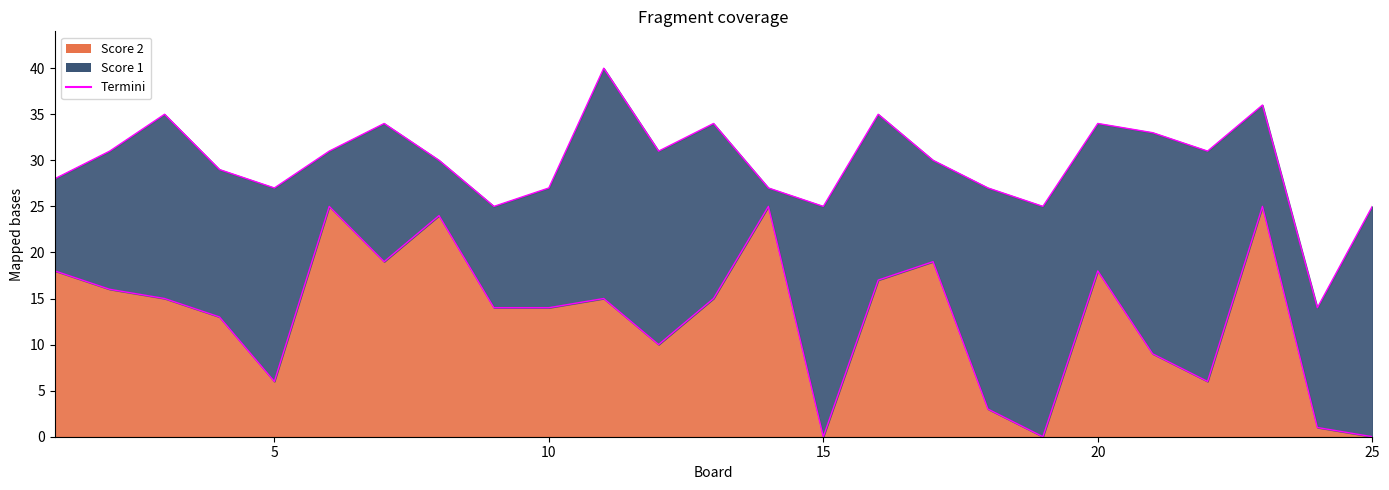

List the labels in order of value, largest first.

6, 14, 23, 8, 7, 17, 1, 20, 16, 2, 3, 11, 13, 9, 10, 4, 12, 21, 5, 22, 18, 24, 15, 19, 25